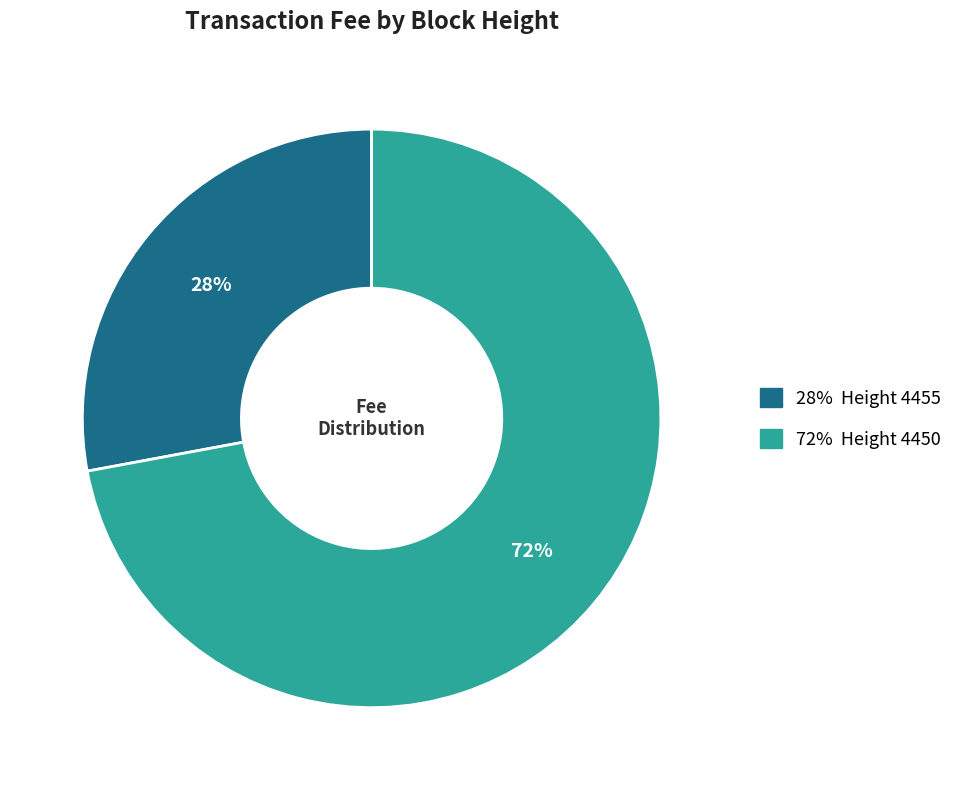

Is there any slice that represents more than half of the pie?

Yes